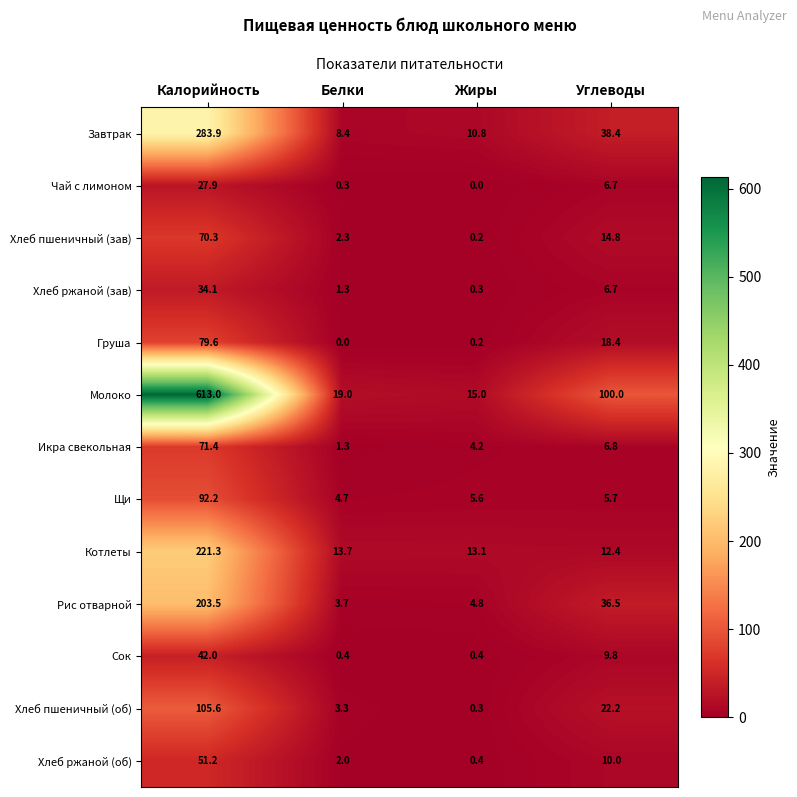

What is the spread (max minus min) of values at Жиры?

15.0